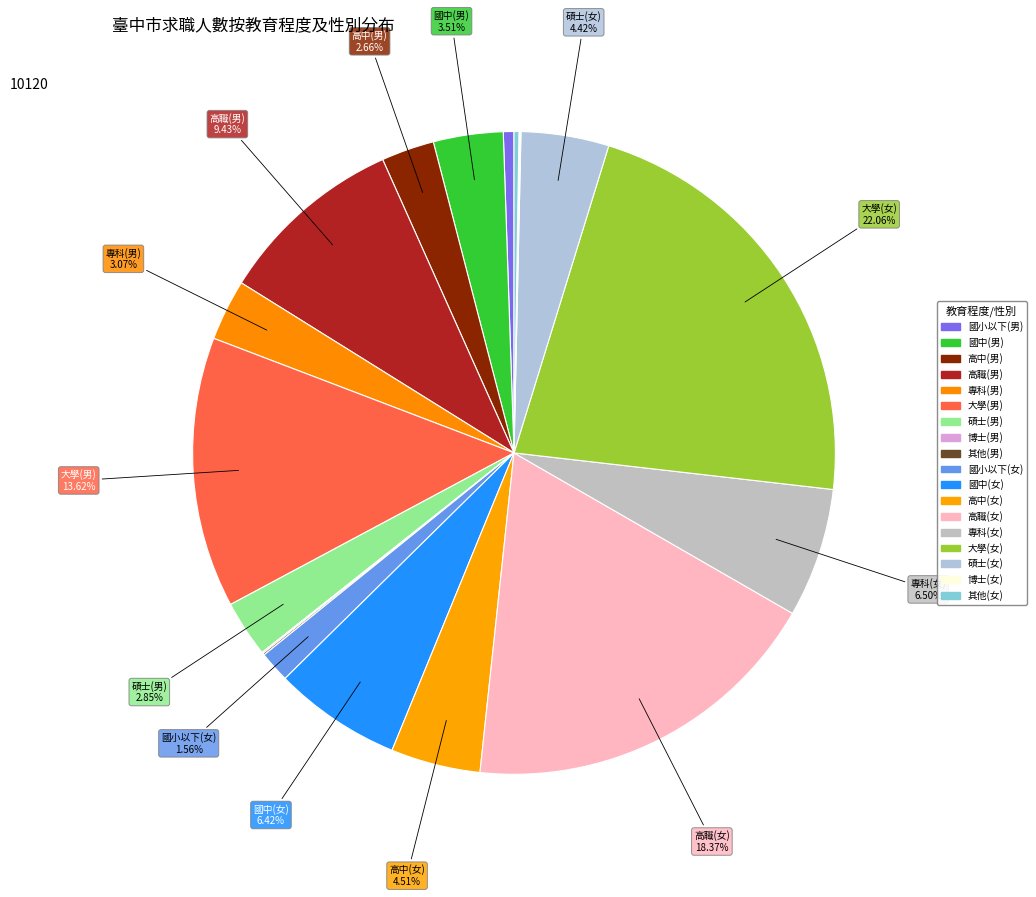

What percentage is the 高中(女) slice, to the nearest percent?

5%